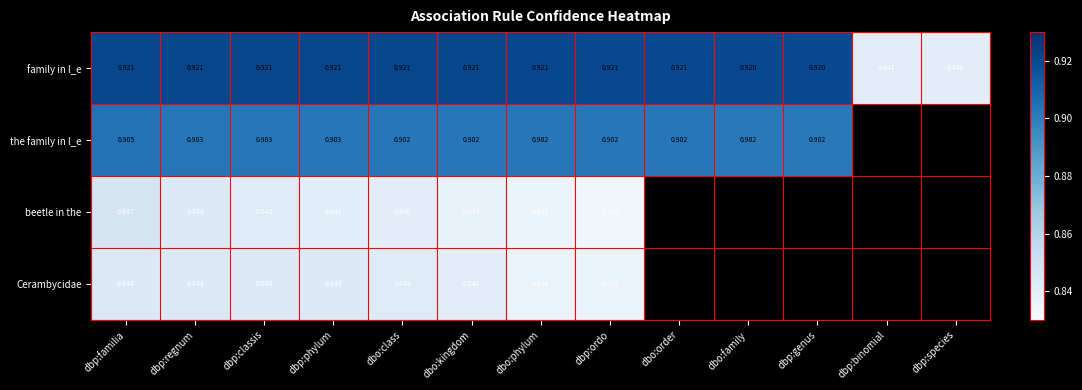

Between dbp:regnum and dbo:kingdom, which series saw the biggest shift?

beetle in the